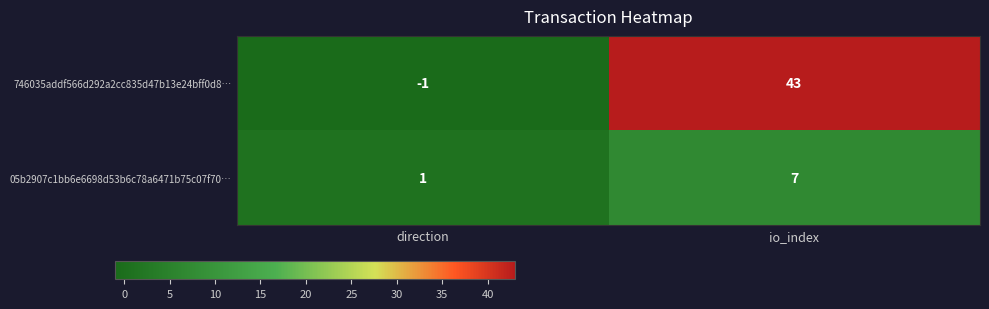

Reading right to left, list all the values displayed in this chart.

746035addf566d292a2cc835d47b13e24bff0d8…: 43	-1
05b2907c1bb6e6698d53b6c78a6471b75c07f70…: 7	1